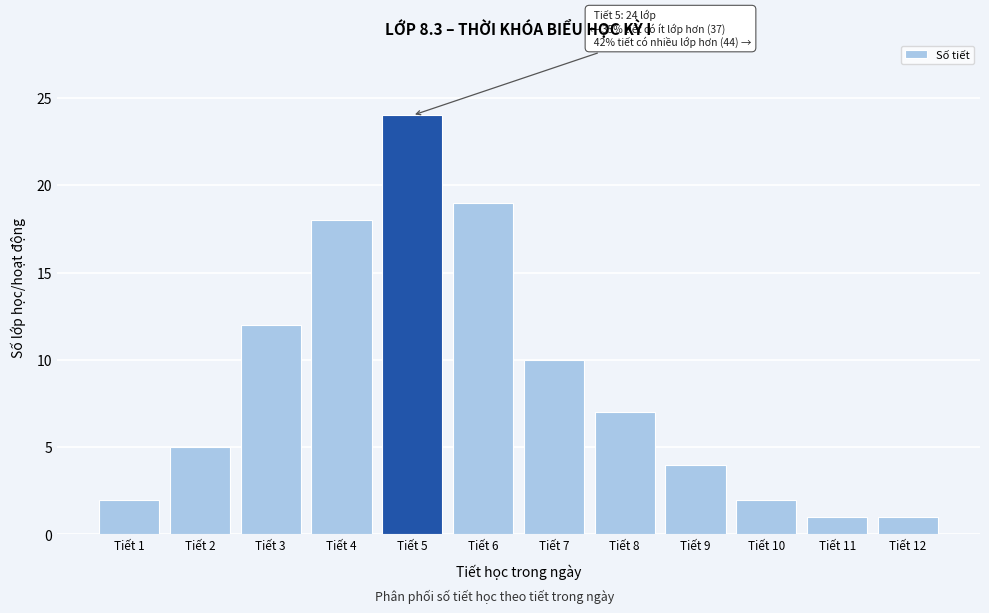

Reading right to left, what are all the values shown in this chart?

1	1	2	4	7	10	19	24	18	12	5	2